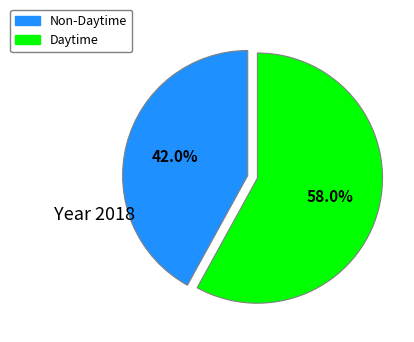

To the nearest percent, what portion does Non-Daytime represent?

42%